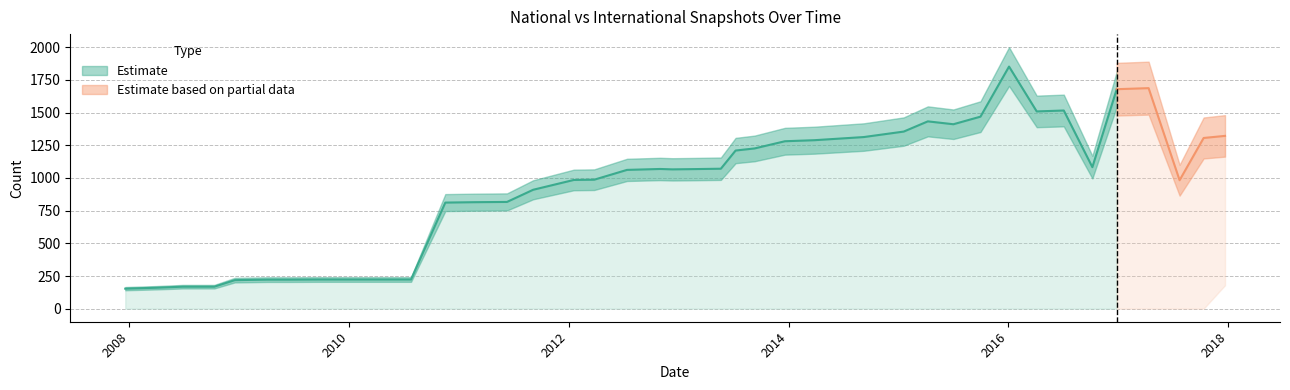

True or false: national and international intersect in this chart.

False